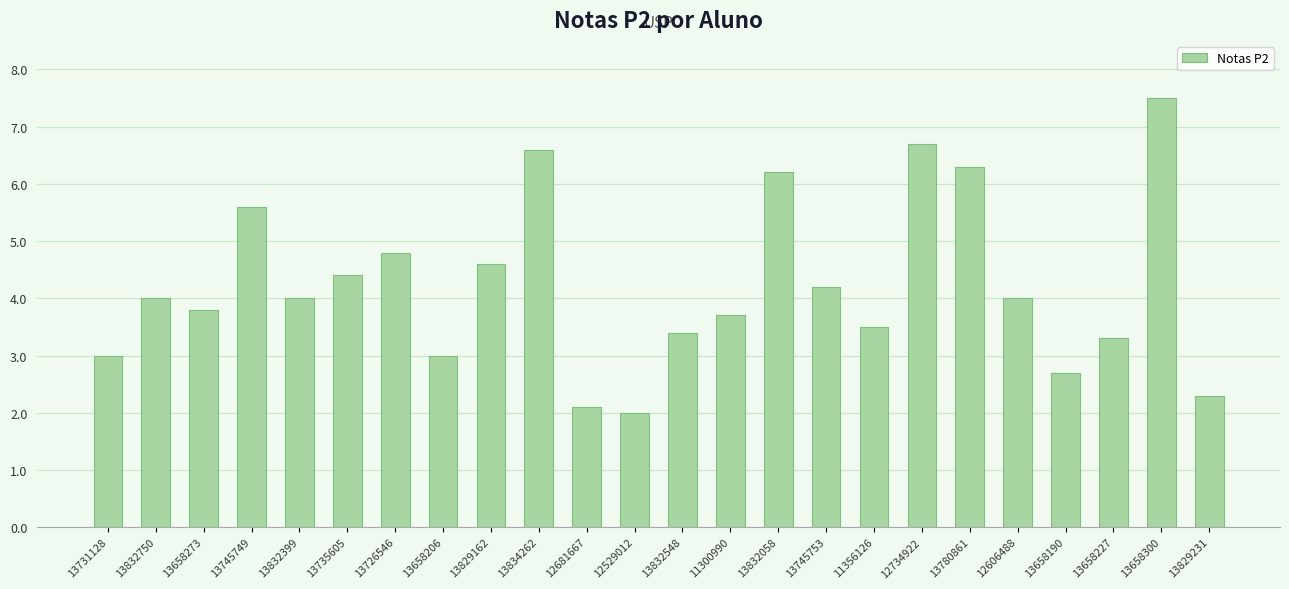

The value at 13829231 is 1.2. True or false?

False